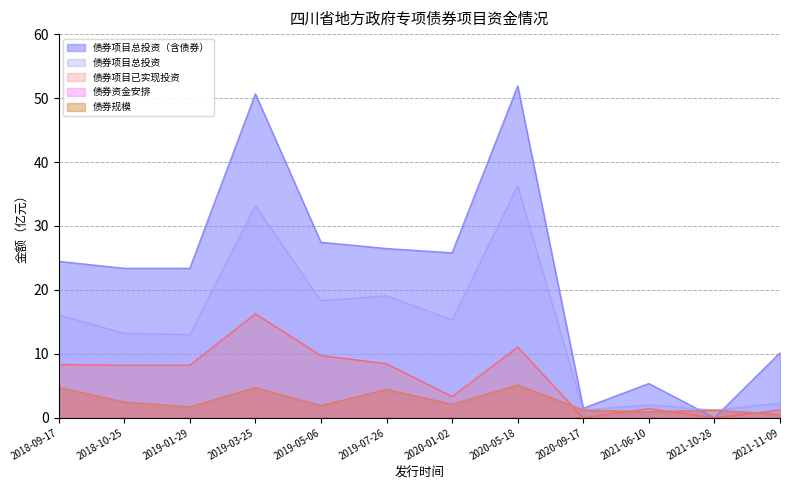

What are all the series names shown in the legend?

债券规模, 债券资金安排, 债券项目已实现投资, 债券项目总投资, 债券项目总投资（含债券）